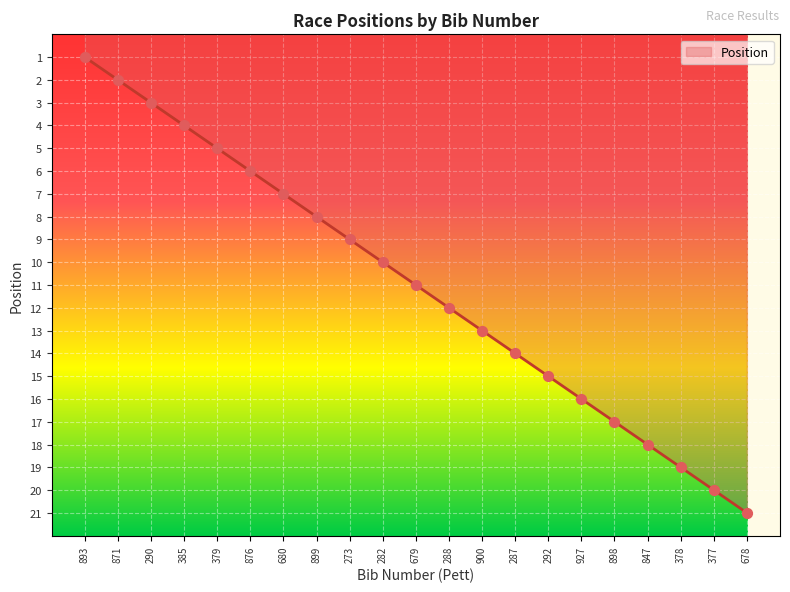

Approximately how many times larger is the value at 377 compared to 678?

1.0